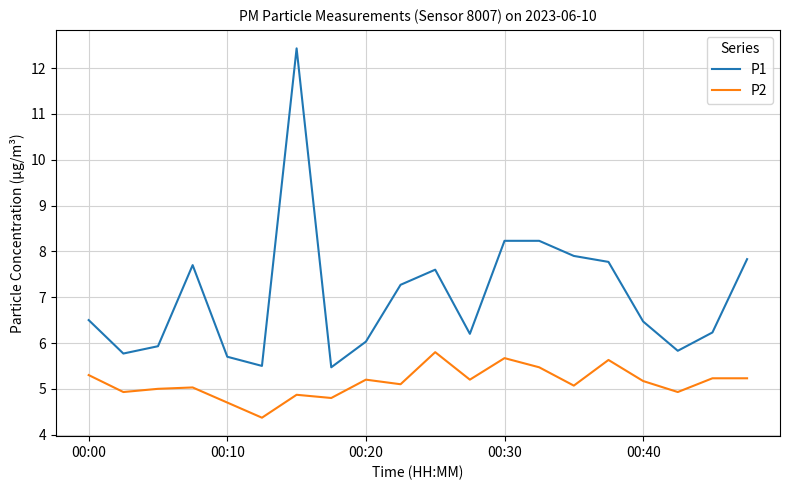

What is the difference between the maximum and minimum values in the P2 series?

1.4